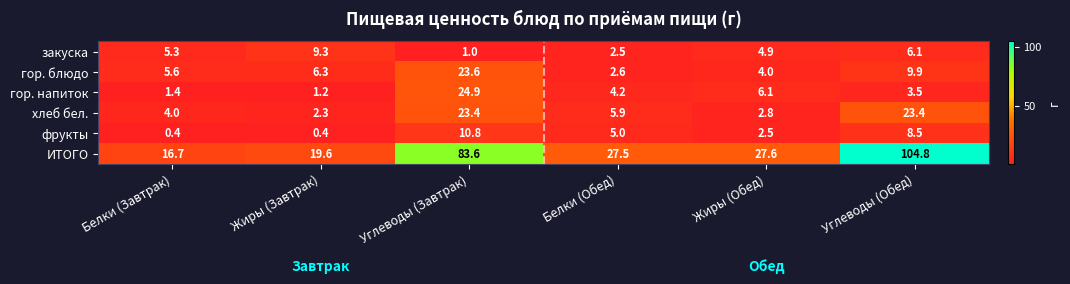

How many data points in ИТОГО are above 27?

4